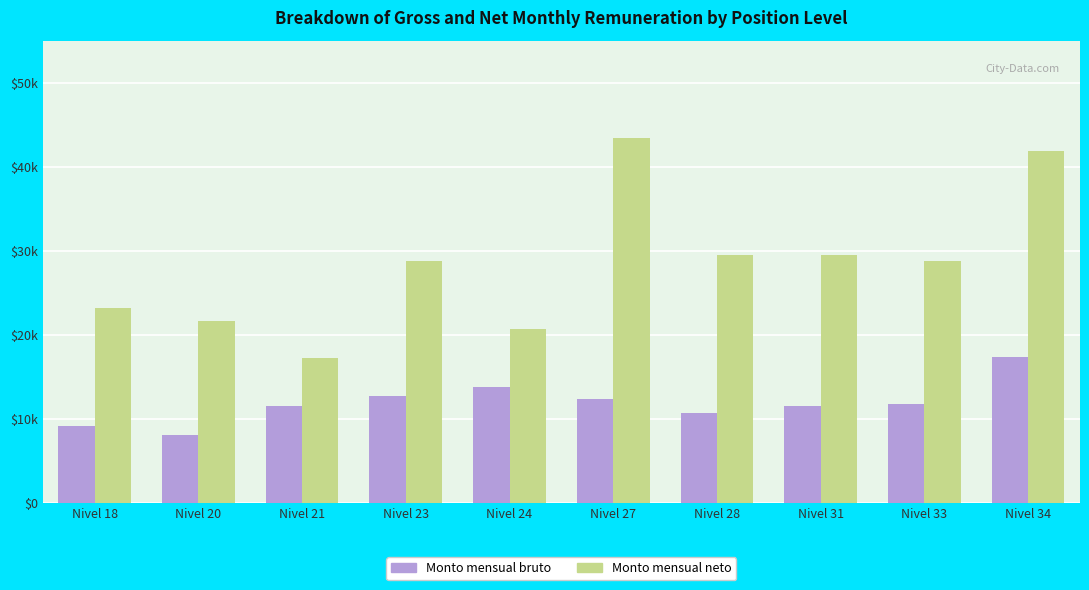

The value of Monto mensual neto at Nivel 33 is 13819.7. True or false?

False